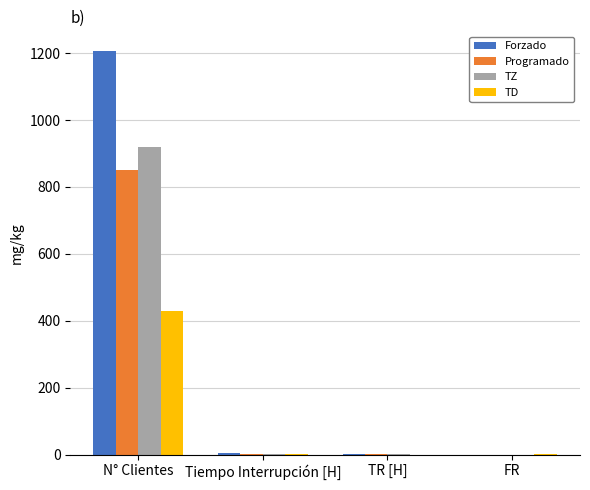

Are the bars grouped side by side (vs. stacked)?

Yes